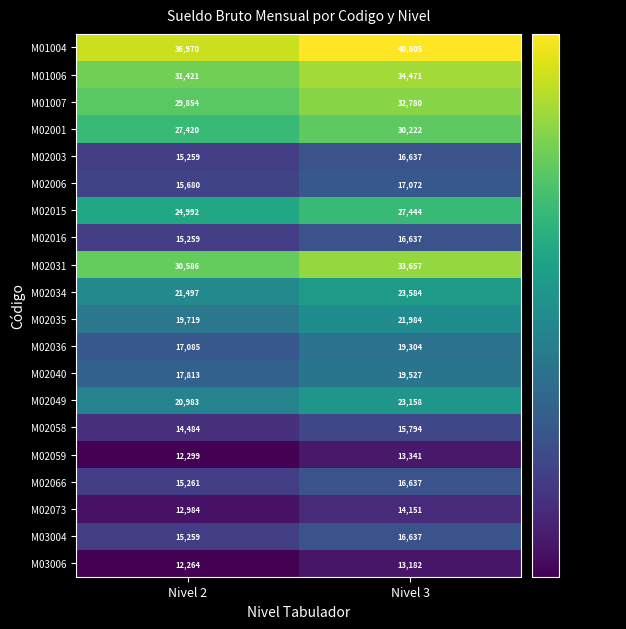

Which series has the largest total across all categories?

M01004